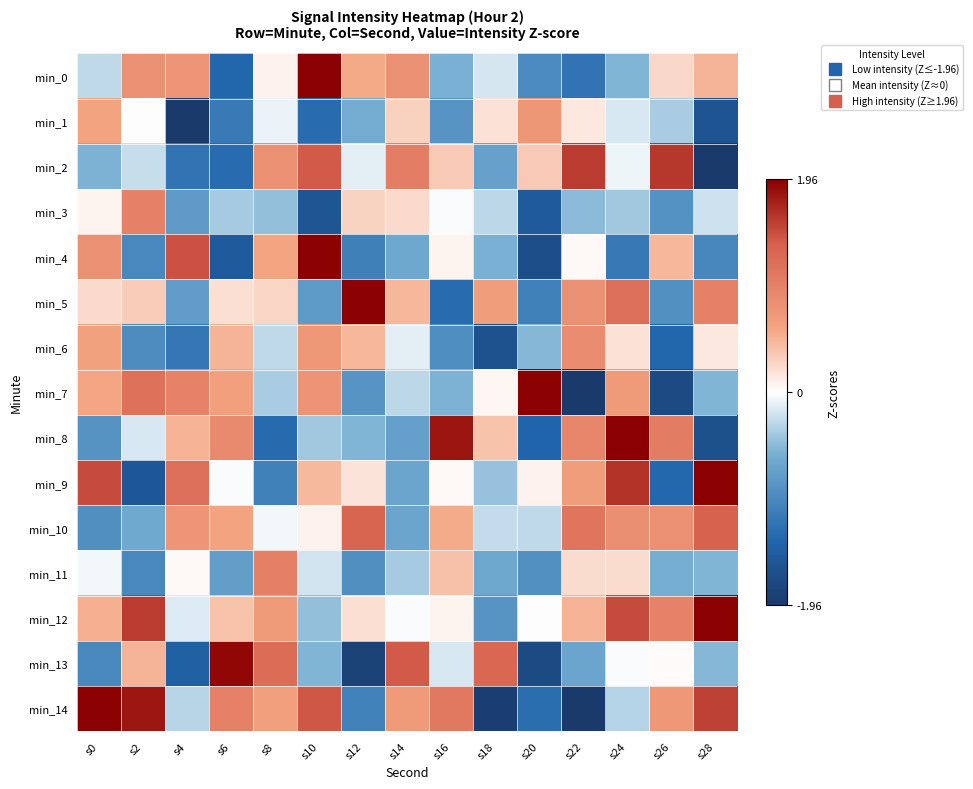

Count the number of categories in the chart.

15